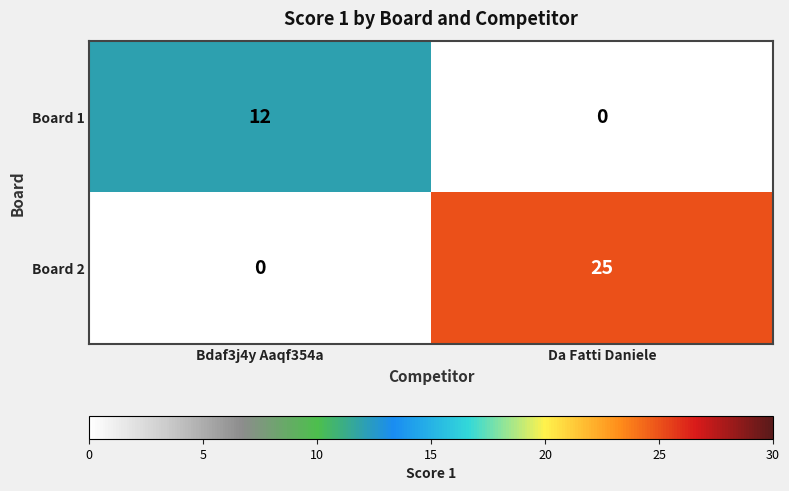

Reading right to left, what are all the values shown in this chart?

Board 1: Da Fatti Daniele=0	Bdaf3j4y Aaqf354a=12
Board 2: Da Fatti Daniele=25	Bdaf3j4y Aaqf354a=0